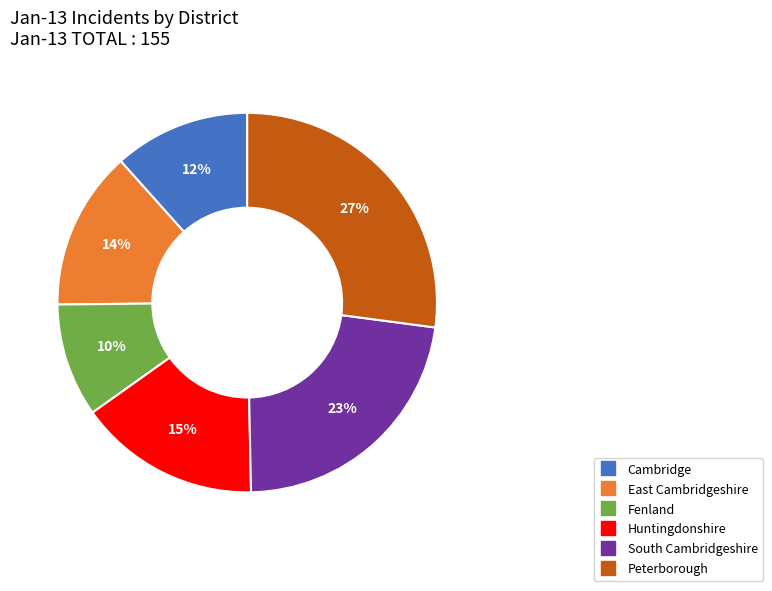

Is Peterborough the majority of the pie?

No